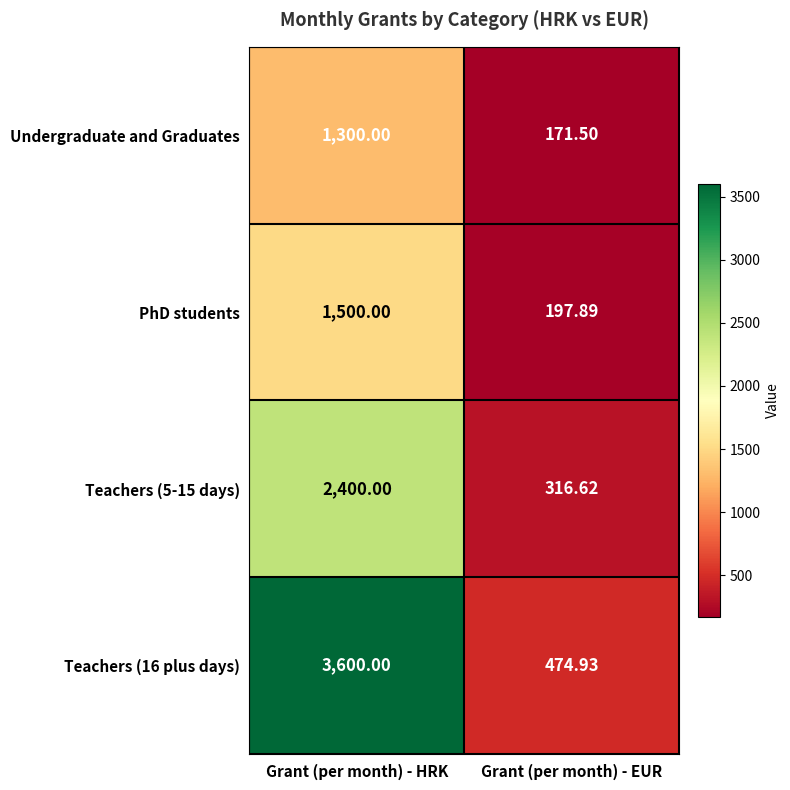

What is the total value across all series at Grant (per month) - HRK?

8800.0